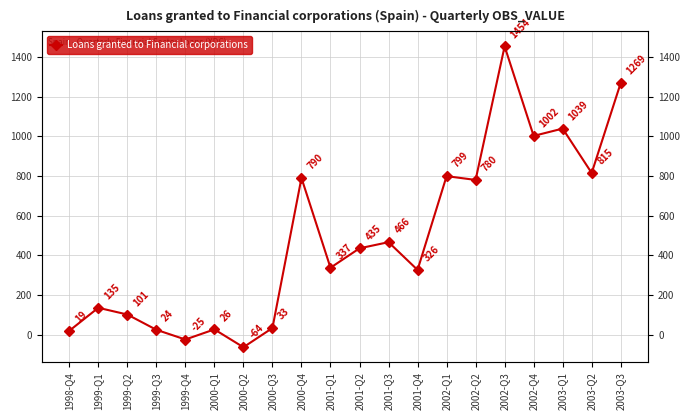

What is the smallest value displayed?

-64